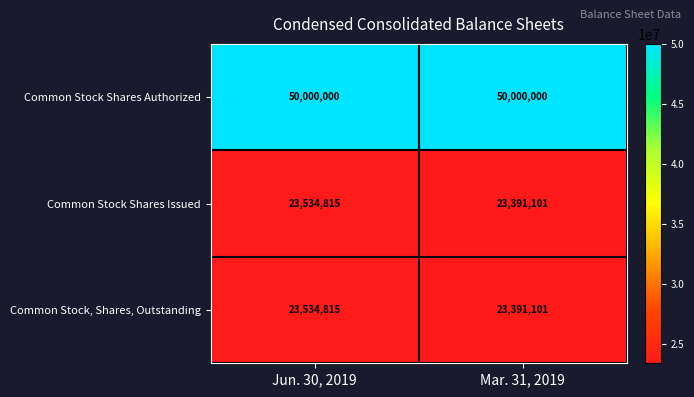

Rank the categories by Common Stock Shares Issued value from highest to lowest.

Jun. 30, 2019, Mar. 31, 2019